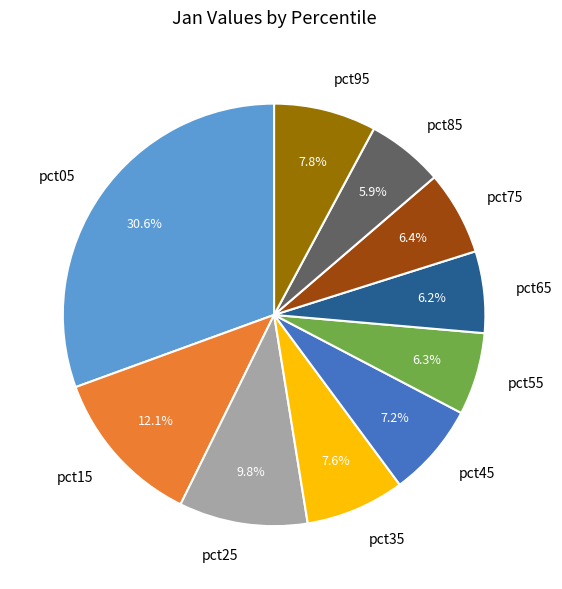

Which slice is the largest?

pct05